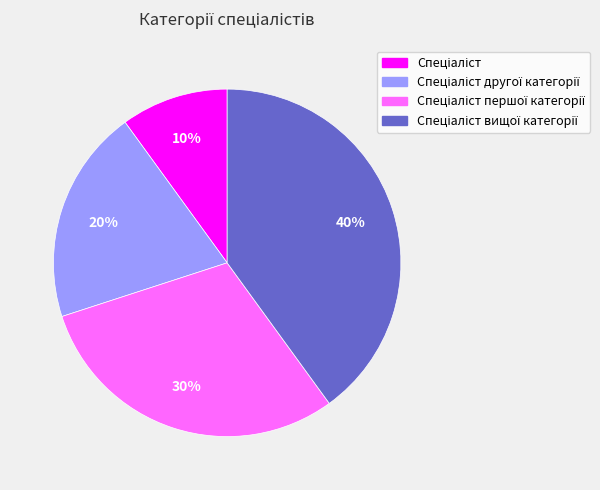

To the nearest percent, what is the difference between the largest and smallest slice percentages?

30%